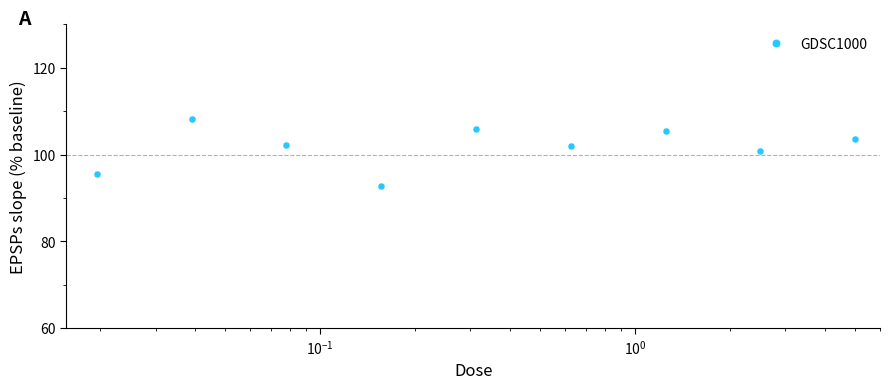

What is the value of the 2nd point from the left?

108.2